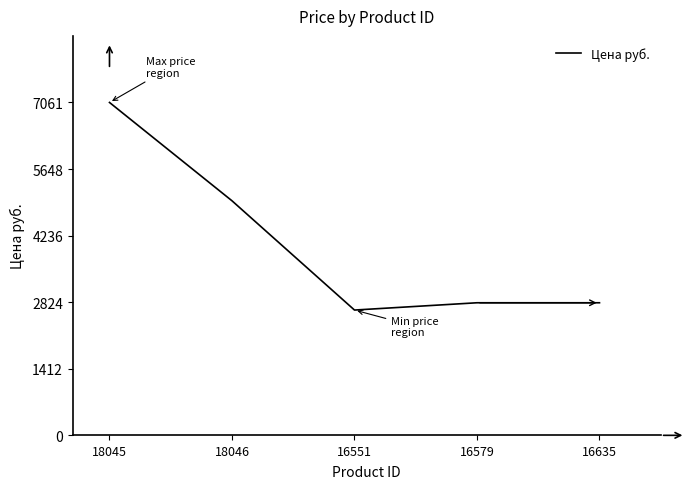

Is it true that the value at 18046 is 4974.9?

True